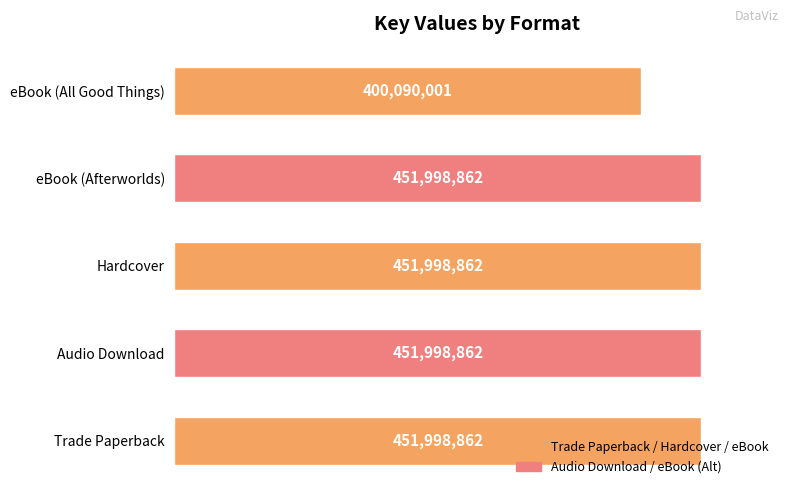

What is the average value?

441617090